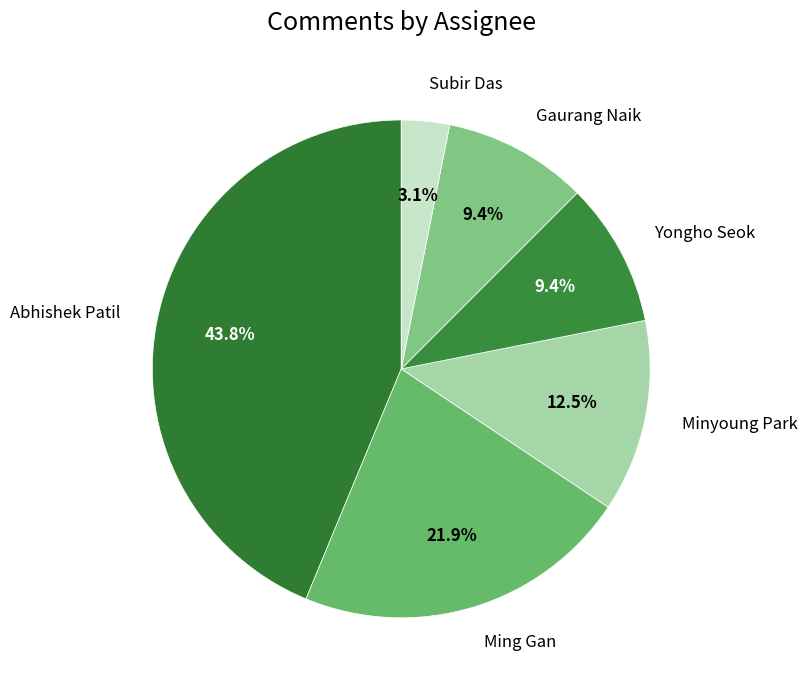

What is the largest slice in the pie chart?

Abhishek Patil